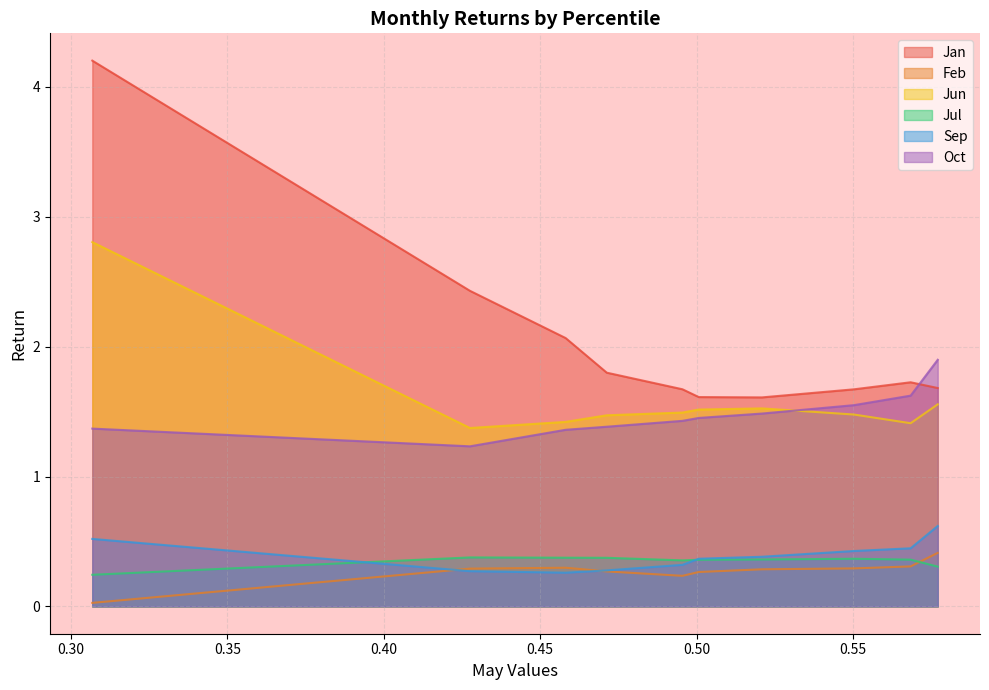

True or false: Oct and Jul cross at least once.

False